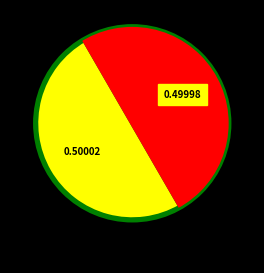

Count the number of slices in the pie.

2